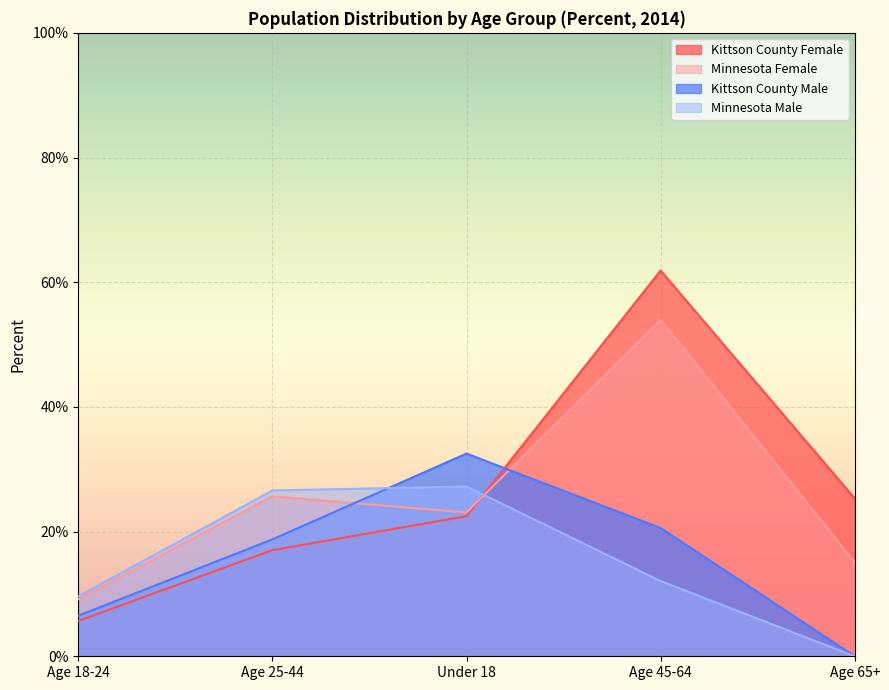

Which series has the largest total across all categories?

Kittson County Female